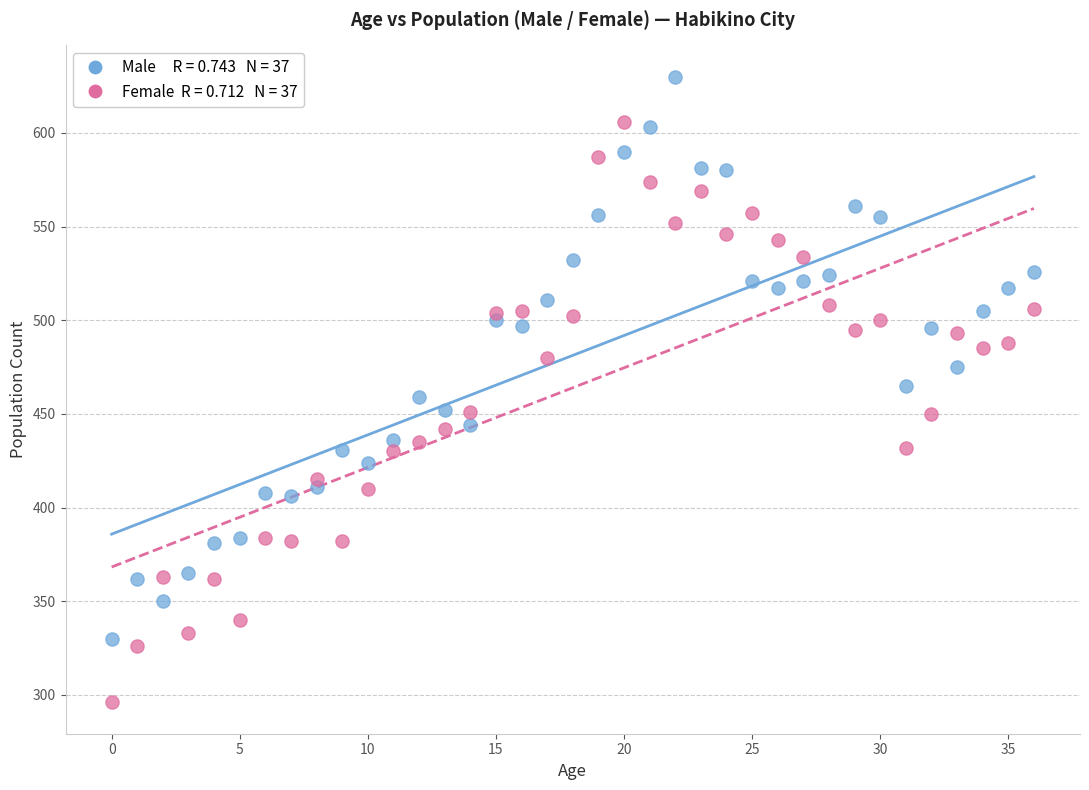

Across all data points, what is the range of Y values (max minus min)?

334